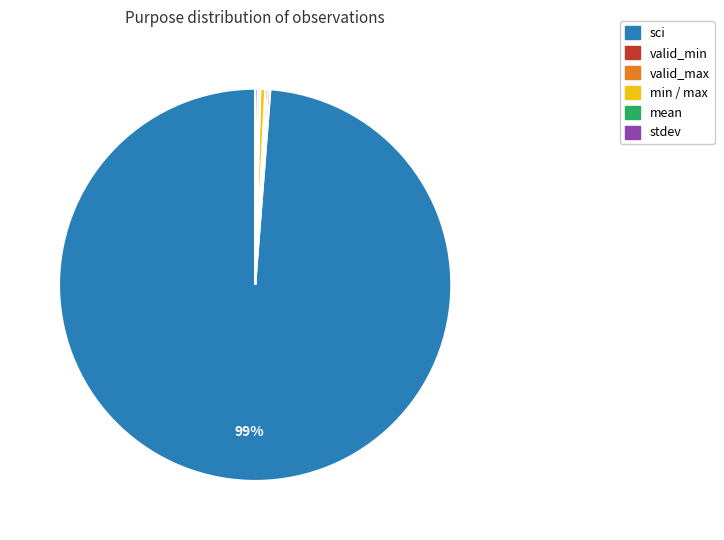

Is there any slice that represents more than half of the pie?

Yes